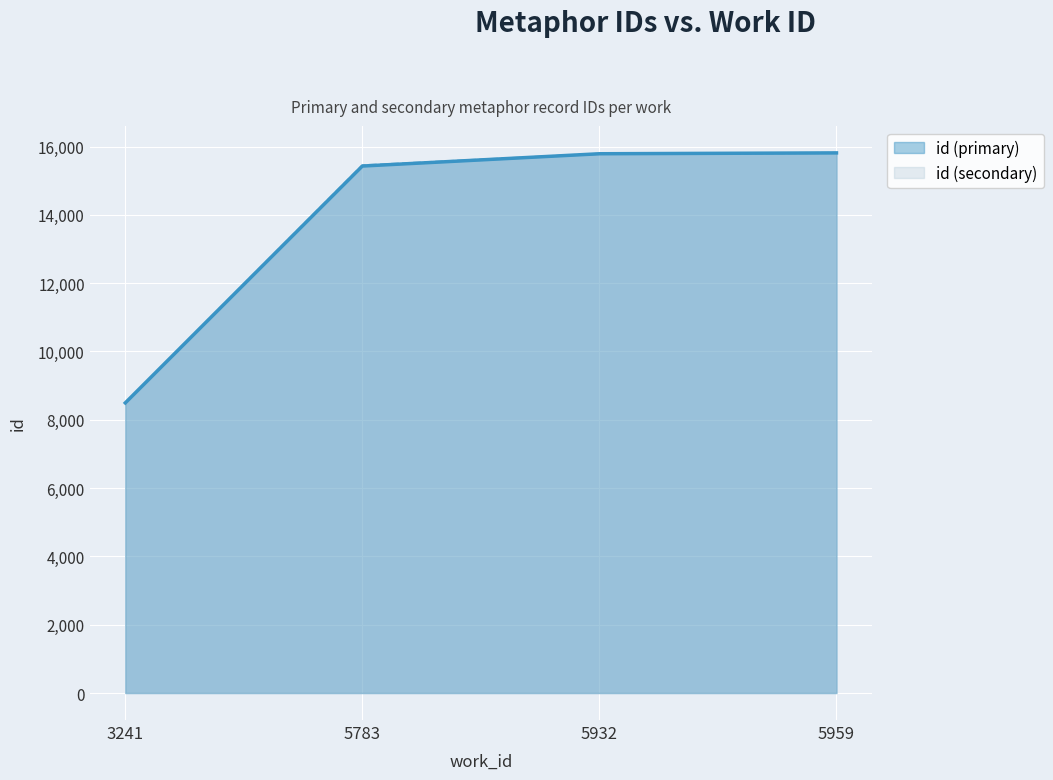

Is the value of id (secondary) at 5959 greater than the value of id (primary) at 5932?

Yes